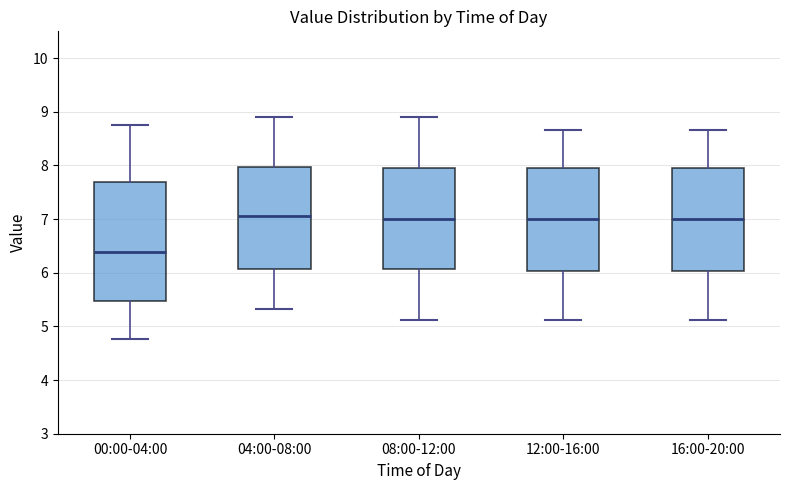

Reading left to right, transcribe this box plot: for each box, give where its median line is, the range the box spans, and where its two whiskers end, as read against the y-axis. The values are not printed on the chart, so give them approximately, as read against the axis.

00:00-04:00: median 6.4, box 5.5 to 7.7, whiskers 4.8 to 8.8
04:00-08:00: median 7.1, box 6.1 to 8.0, whiskers 5.3 to 8.9
08:00-12:00: median 7.0, box 6.1 to 7.9, whiskers 5.1 to 8.9
12:00-16:00: median 7.0, box 6.0 to 7.9, whiskers 5.1 to 8.7
16:00-20:00: median 7.0, box 6.0 to 7.9, whiskers 5.1 to 8.7